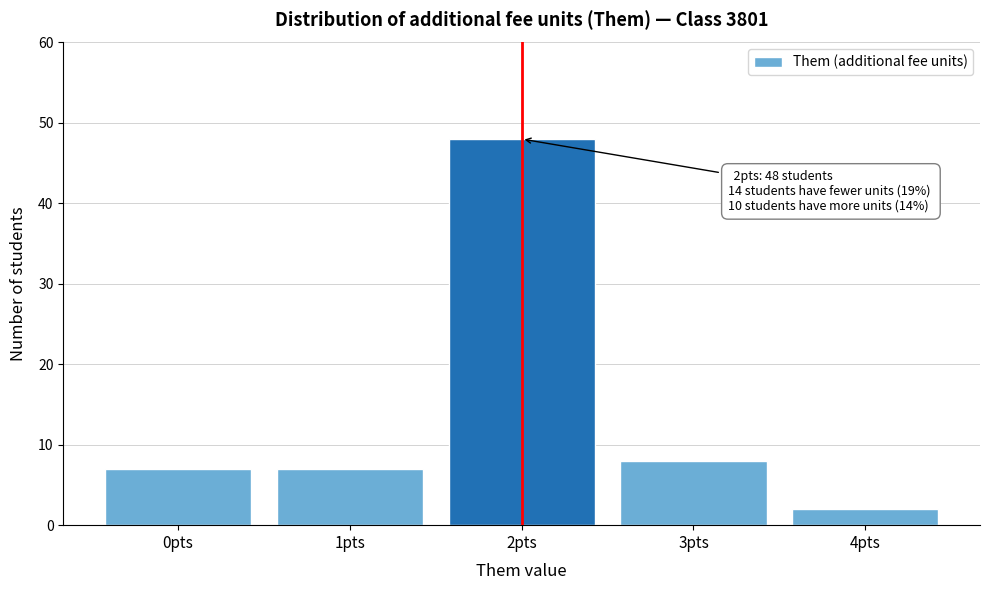

Reading left to right, extract all data points from this chart.

0pts=7	1pts=7	2pts=48	3pts=8	4pts=2